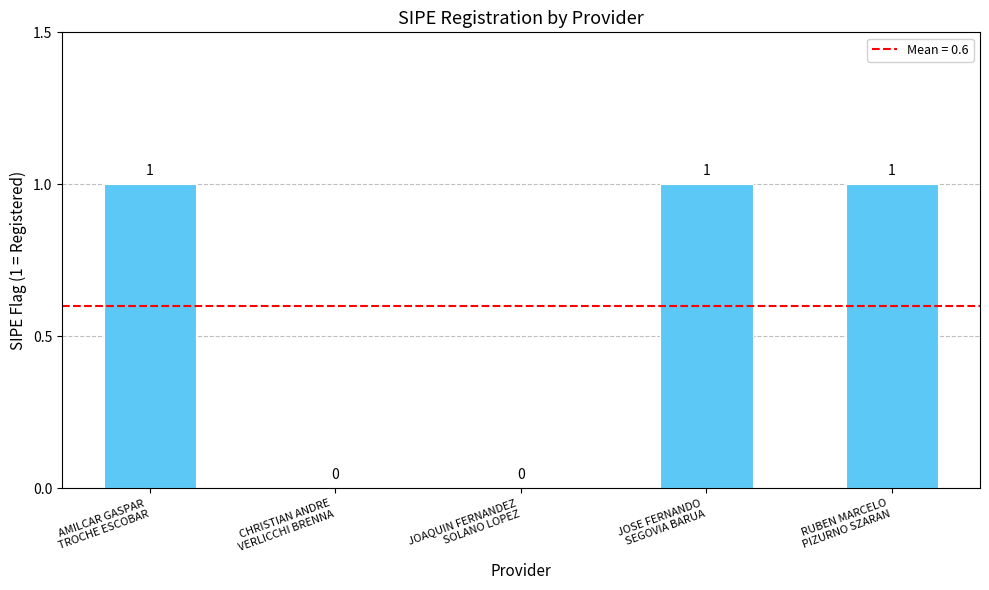

How many values are between 0 and 1?

5